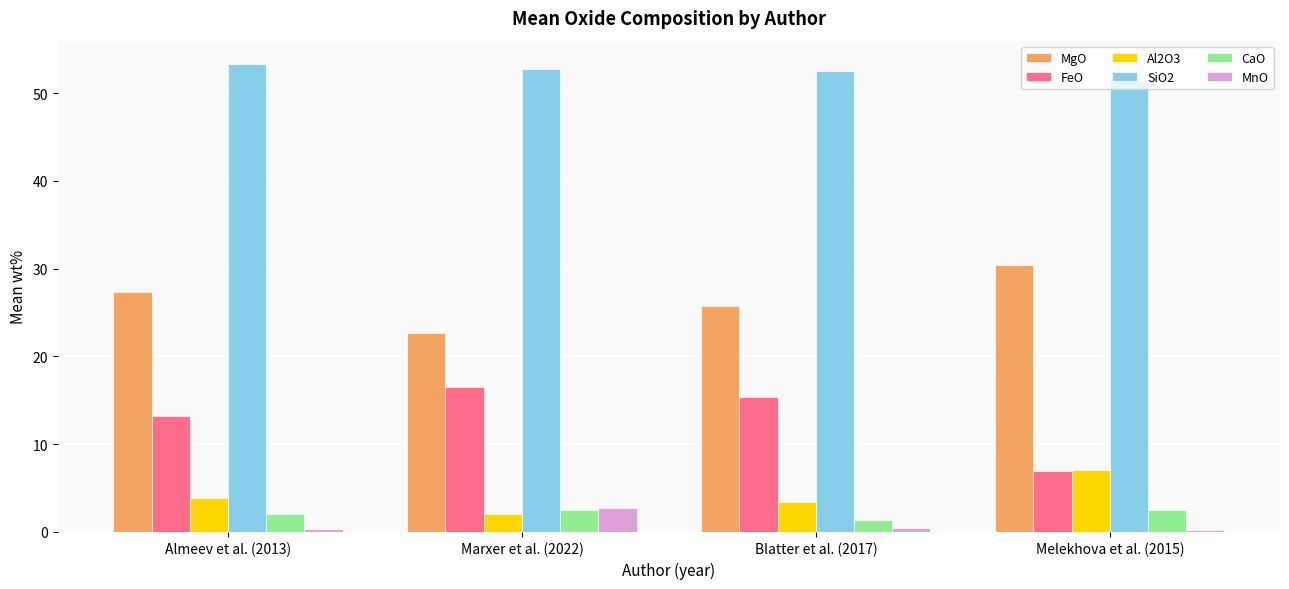

Rank the series at Almeev et al. (2013) from lowest to highest value.

MnO, CaO, Al2O3, FeO, MgO, SiO2